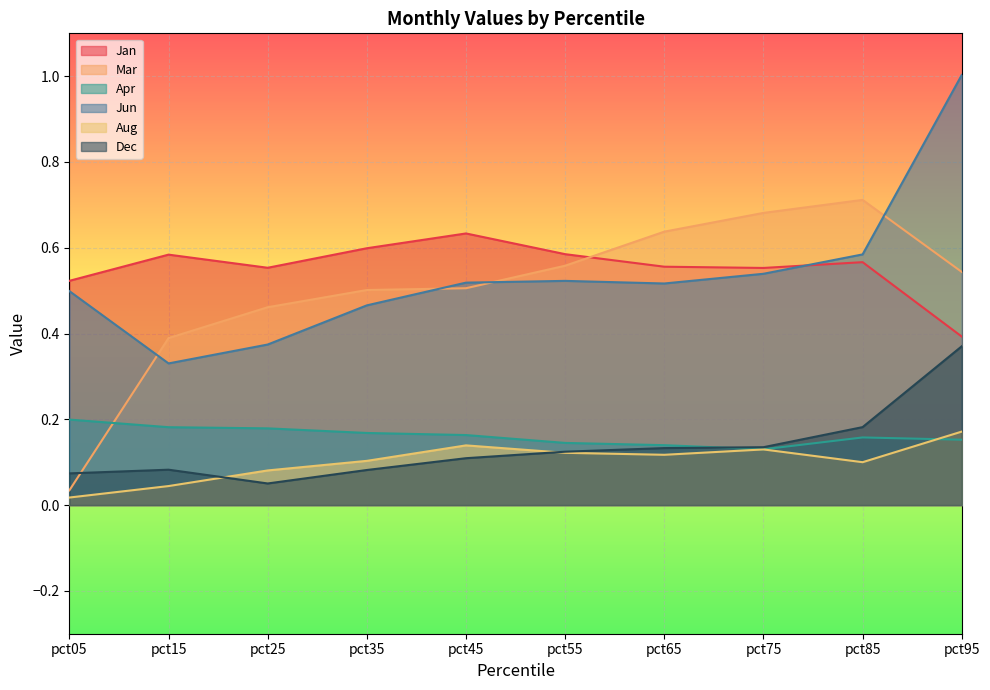

What is the total value across all series at pct55?

2.1